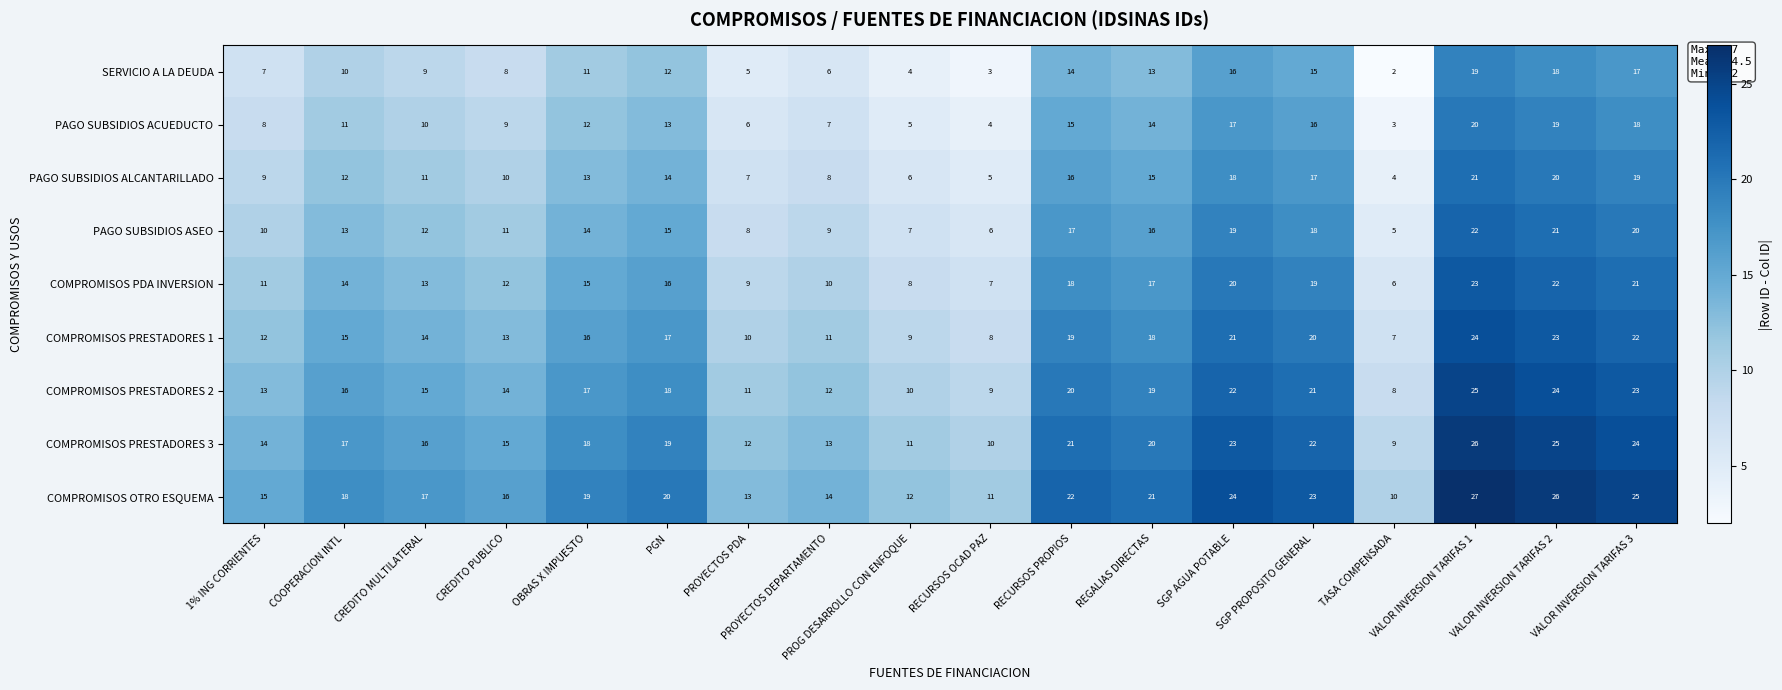

What is the total value across all series at SGP AGUA POTABLE?

180